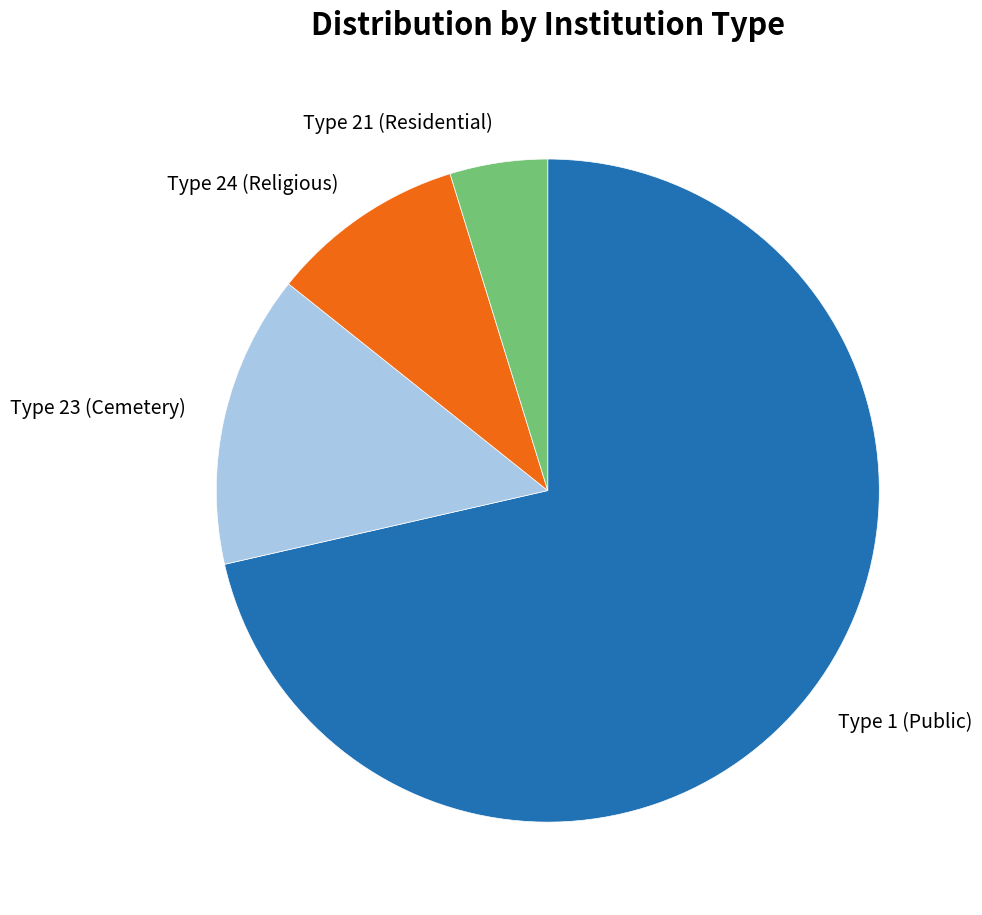

Which has a higher value, Type 1 (Public) or Type 23 (Cemetery)?

Type 1 (Public)